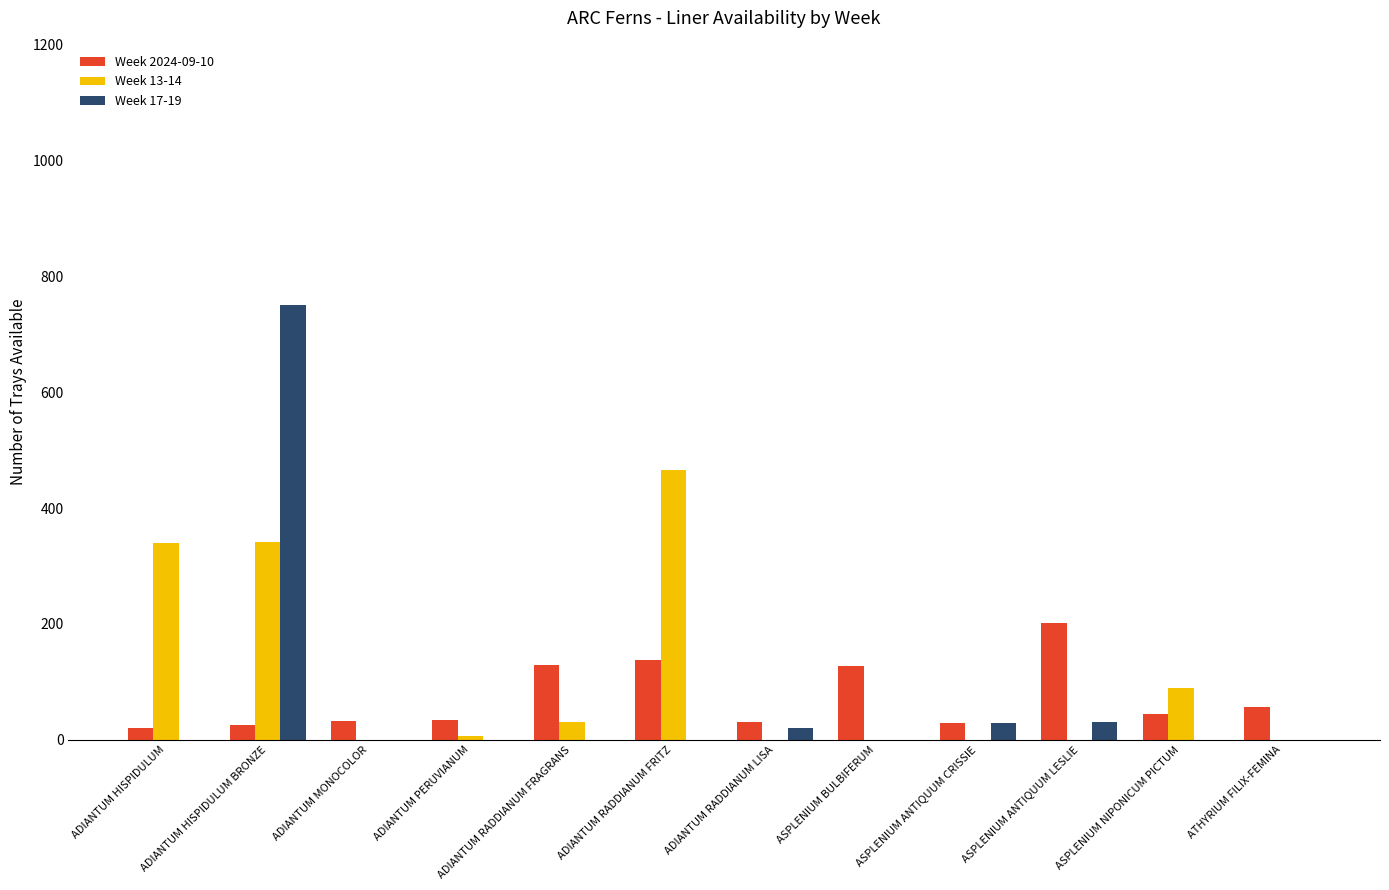

True or false: Week 13-14 has a value of 222 at ADIANTUM HISPIDULUM BRONZE.

False